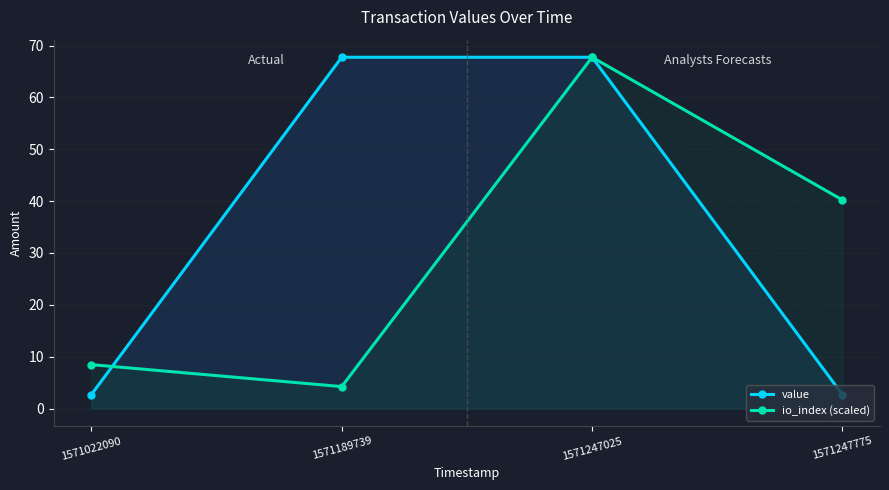

At how many categories does at least one series exceed 54?

2